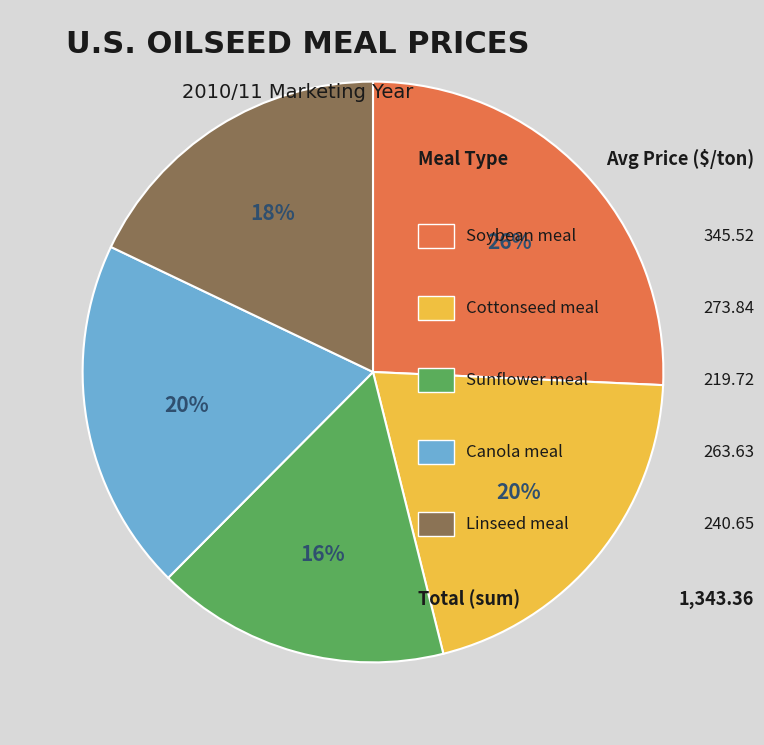

Is there a majority slice in this chart?

No